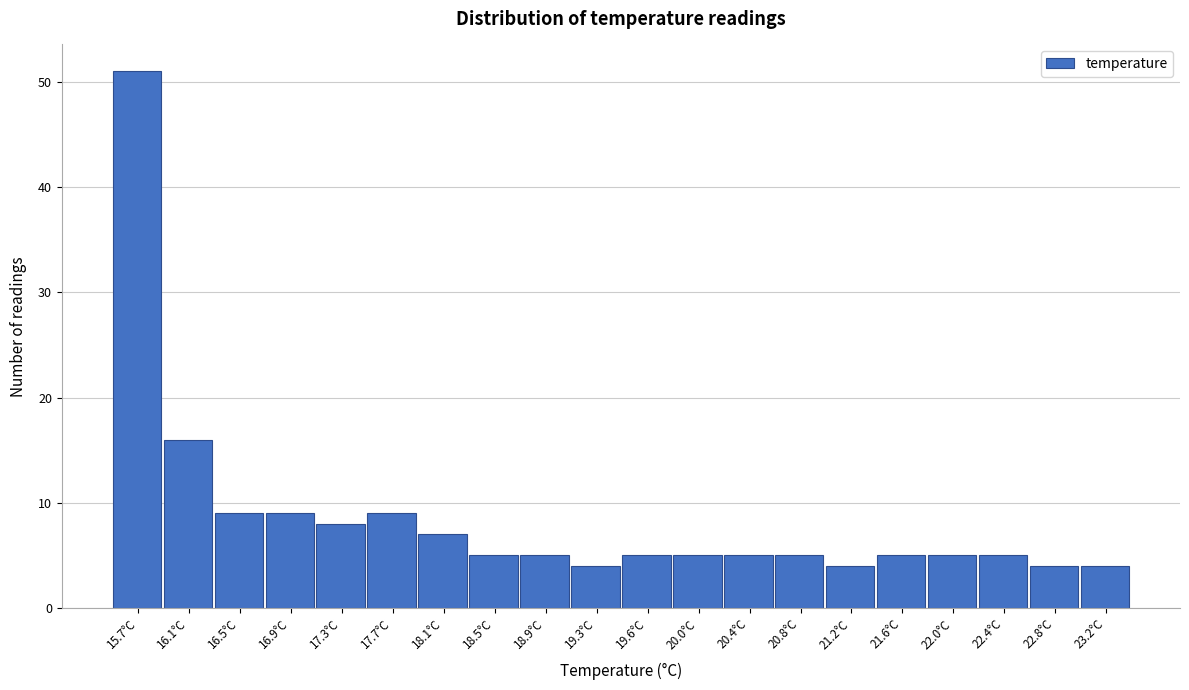

Reading left to right, transcribe this chart: for each bar, give the range it covers on the x-axis and its height. Neither the bar edges nor the heights are printed on the chart, so give them approximately, as read against the axes.

15.500 to 15.895: 51
15.895 to 16.290: 16
16.290 to 16.685: 9
16.685 to 17.080: 9
17.080 to 17.475: 8
17.475 to 17.870: 9
17.870 to 18.265: 7
18.265 to 18.660: 5
18.660 to 19.055: 5
19.055 to 19.450: 4
19.450 to 19.845: 5
19.845 to 20.240: 5
20.240 to 20.635: 5
20.635 to 21.030: 5
21.030 to 21.425: 4
21.425 to 21.820: 5
21.820 to 22.215: 5
22.215 to 22.610: 5
22.610 to 23.005: 4
23.005 to 23.400: 4